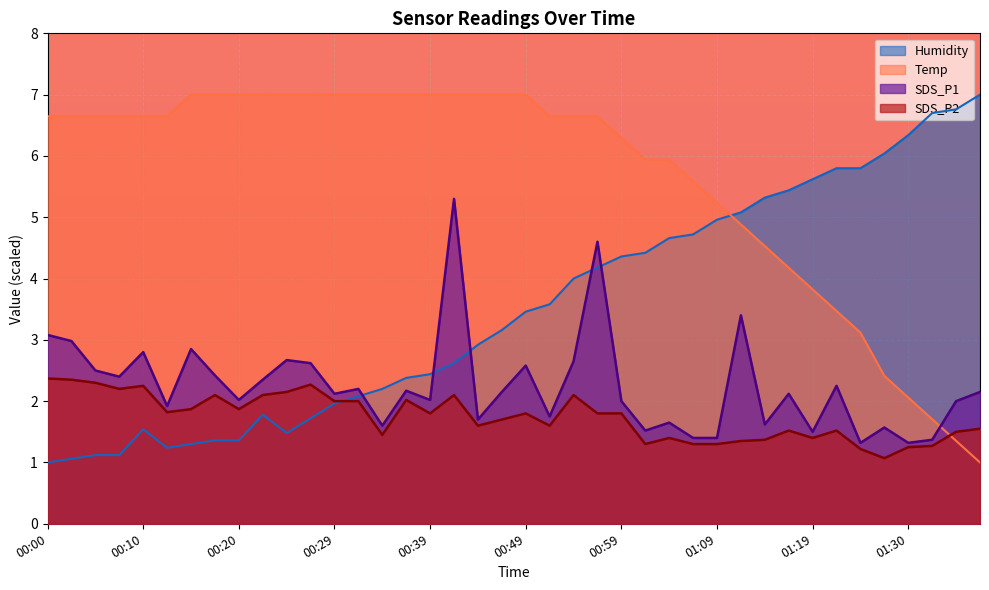

The value of Temp at 00:32 is 9.9. True or false?

False